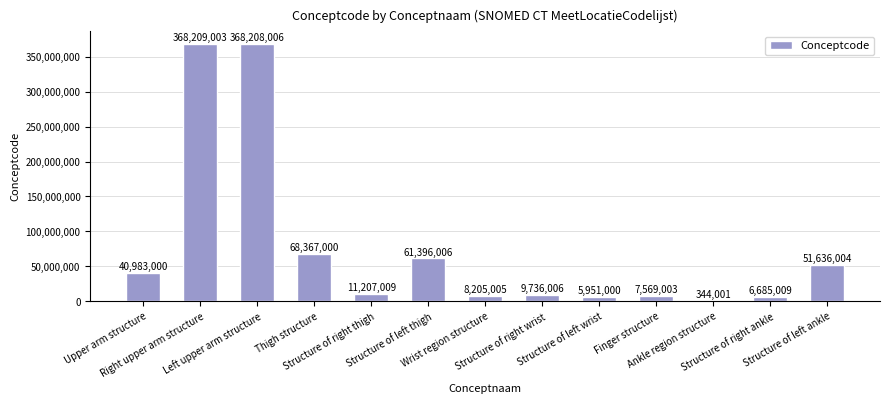

How many distinct data groups are displayed?

1